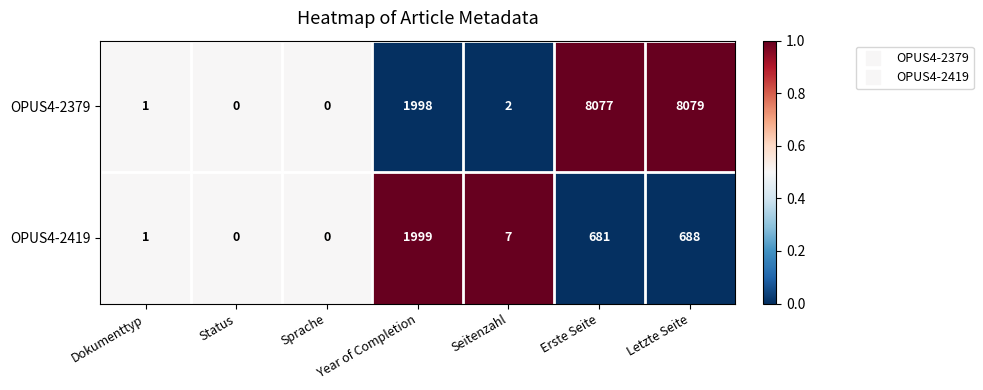

Which series has the largest range (max minus min)?

OPUS4-2379